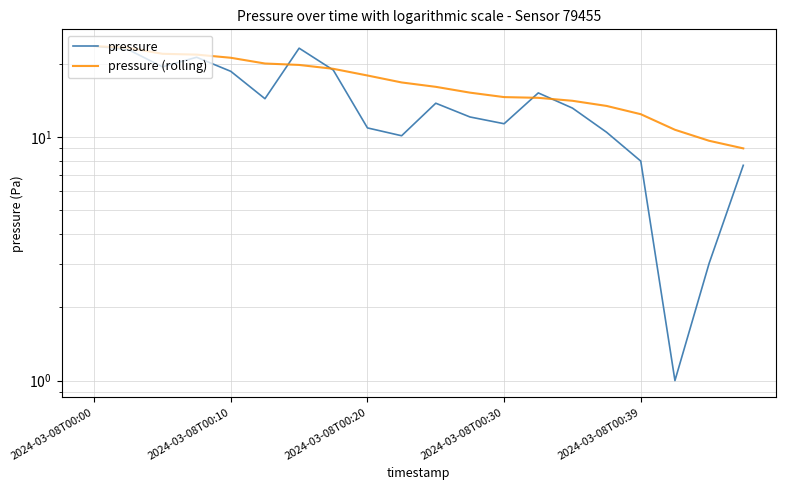

What is the total value across all series at 6?

43.0